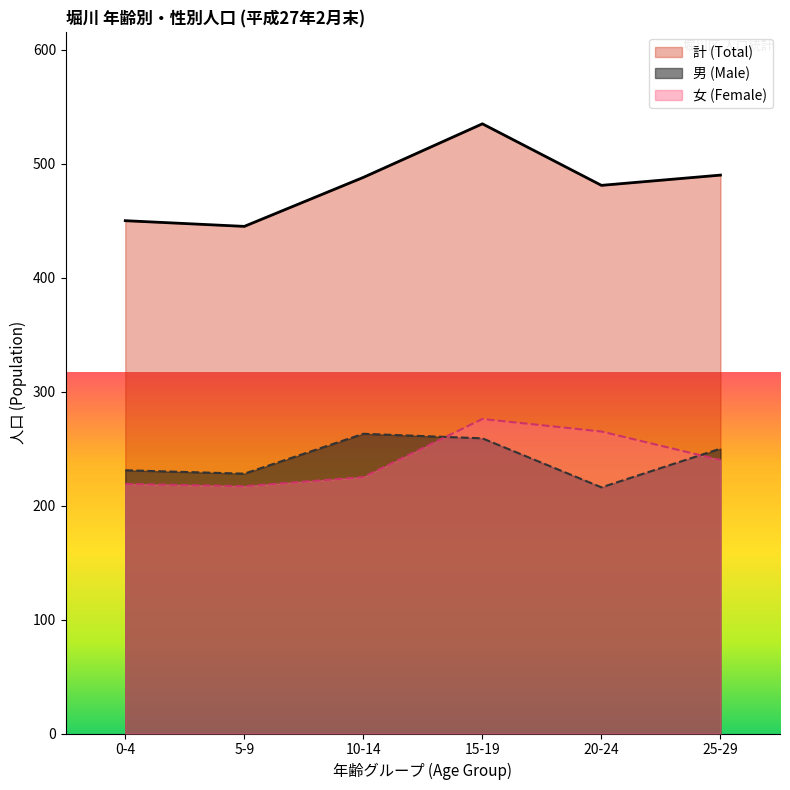

Rank the series at 15-19 from lowest to highest value.

男 (Male), 女 (Female), 計 (Total)